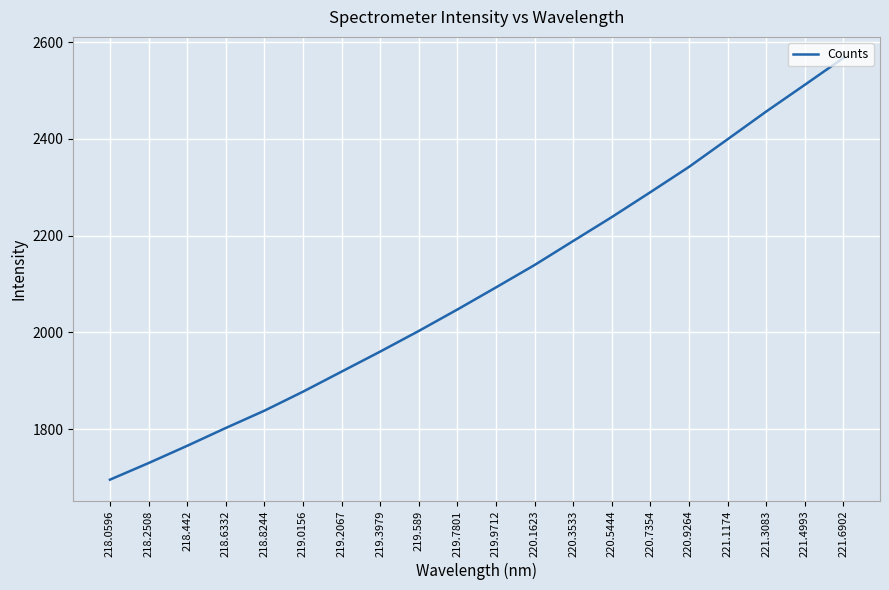

At which label is the value closest to 2131?

220.1623